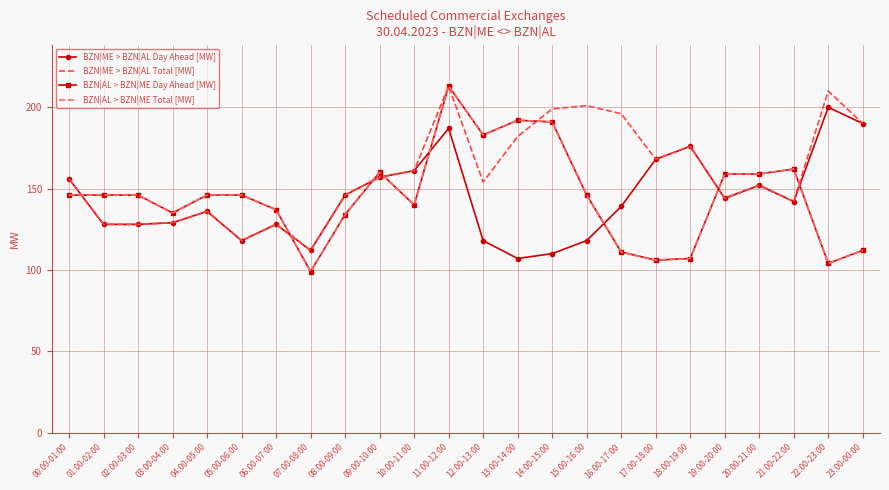

Reading left to right, transcribe all the data shown in this chart.

BZN|ME > BZN|AL Day Ahead [MW]: 156	128	128	129	136	118	128	112	146	157	161	187	118	107	110	118	139	168	176	144	152	142	200	190
BZN|ME > BZN|AL Total [MW]: 156	128	128	129	136	118	128	112	146	157	161	213	154	182	199	201	196	168	176	144	152	142	210	190
BZN|AL > BZN|ME Day Ahead [MW]: 146	146	146	135	146	146	137	99	134	160	140	213	183	192	191	146	111	106	107	159	159	162	104	112
BZN|AL > BZN|ME Total [MW]: 146	146	146	135	146	146	137	99	134	160	140	213	183	192	191	146	111	106	107	159	159	162	104	112